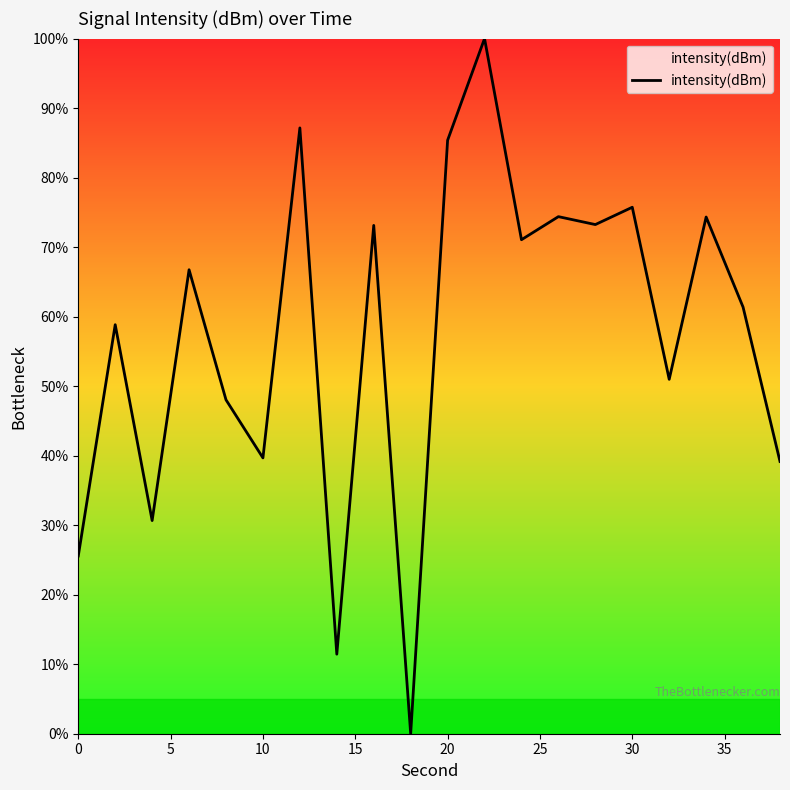

What is the difference between the maximum and minimum values?

100.0